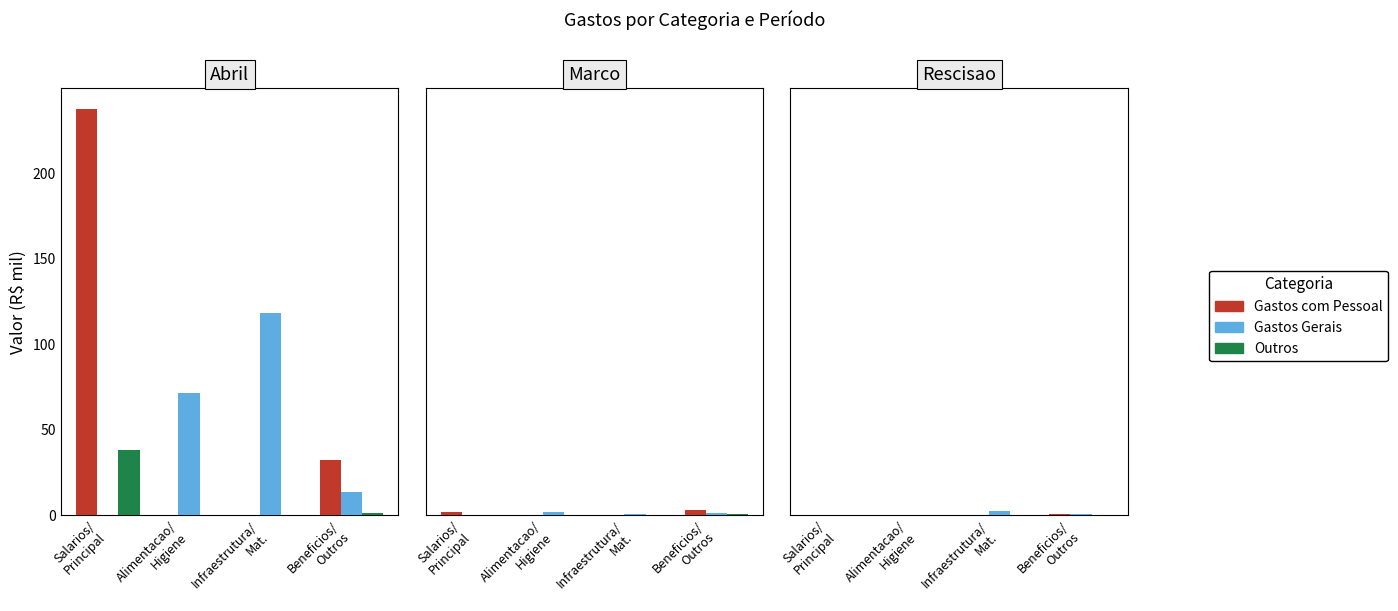

Rank the series at Alimentacao/
Higiene from highest to lowest value.

Gastos Gerais, Outros, Gastos com Pessoal